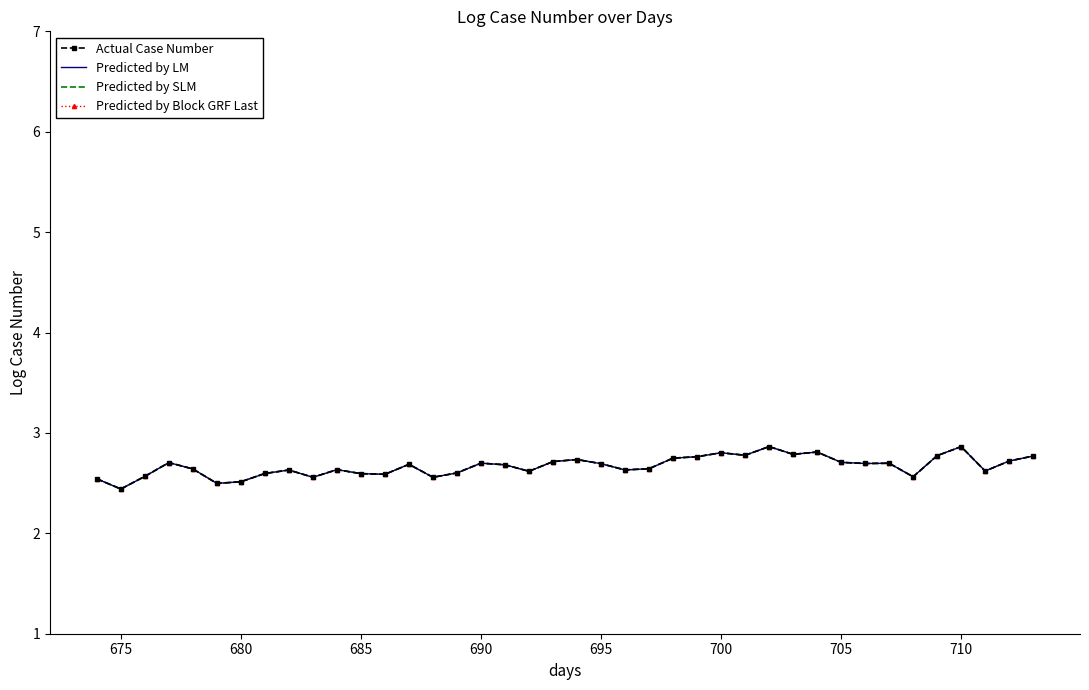

What is the difference between the second highest and second lowest values in the Predicted by LM series?

0.4